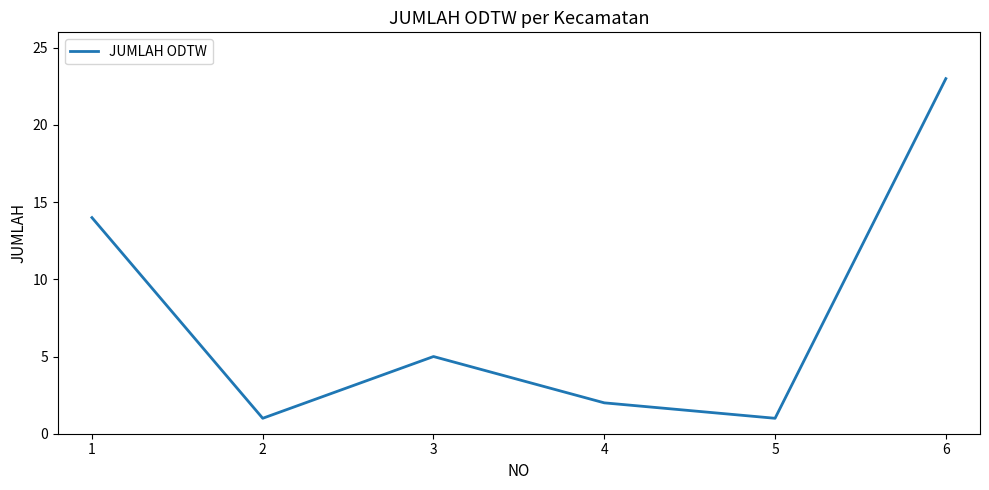

Is this an area chart (filled region under the line)?

No